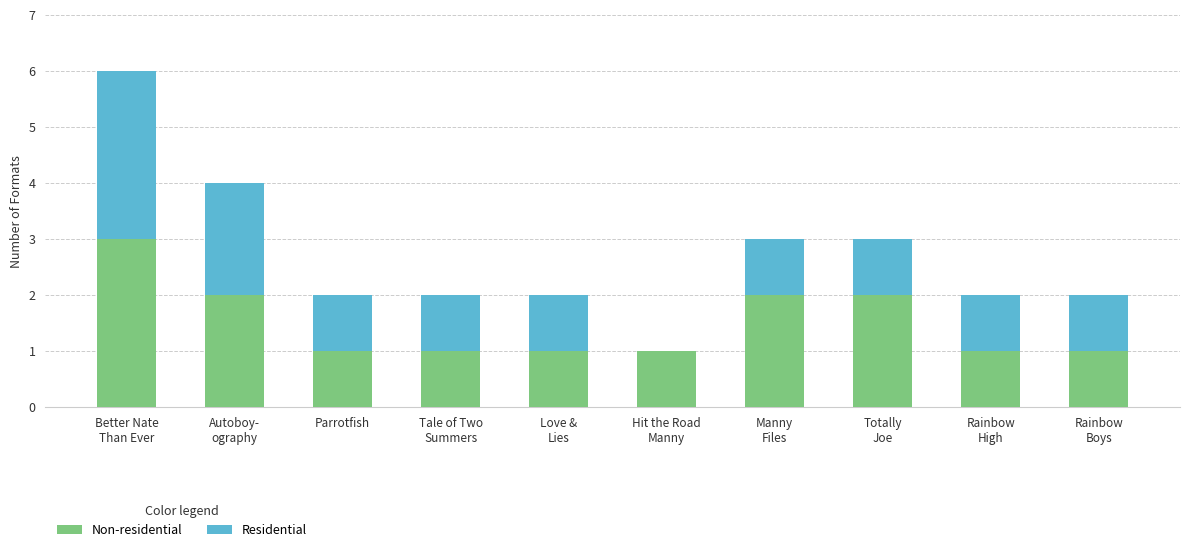

What is the sum of all Non-residential values?

15